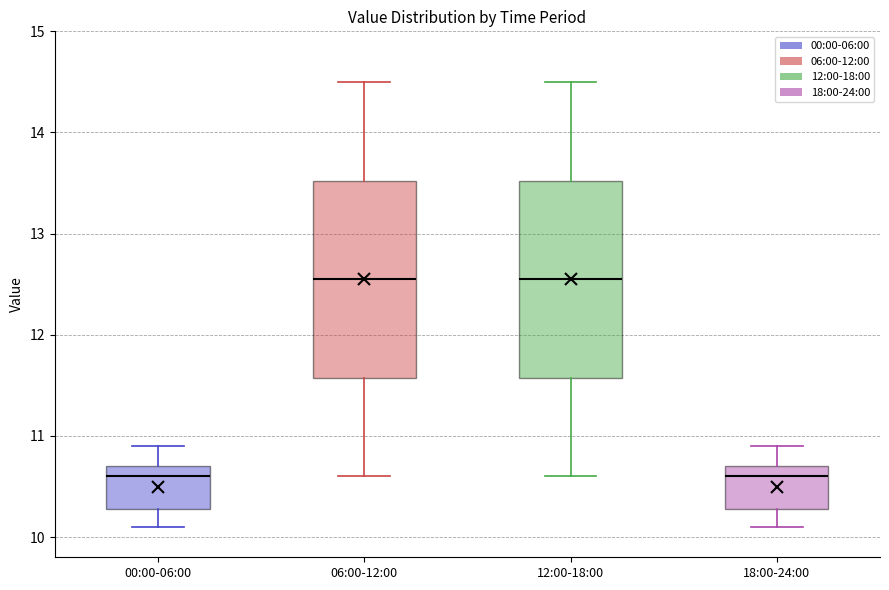

Where does the upper whisker of the box for 12:00-18:00 end on the y-axis? The values are not printed on the chart, so give them approximately, as read against the axis.

14.5